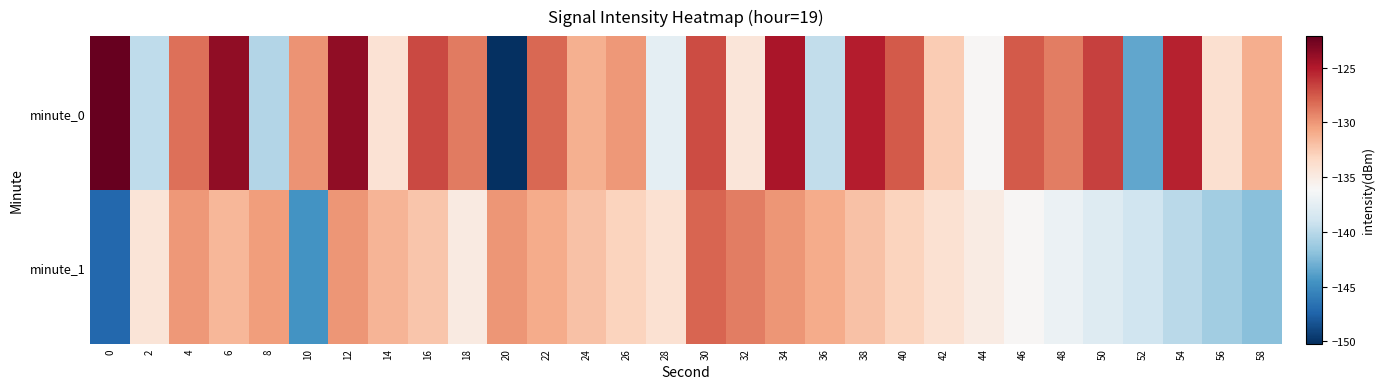

Rank the series by their maximum value, from highest to lowest.

minute_0, minute_1